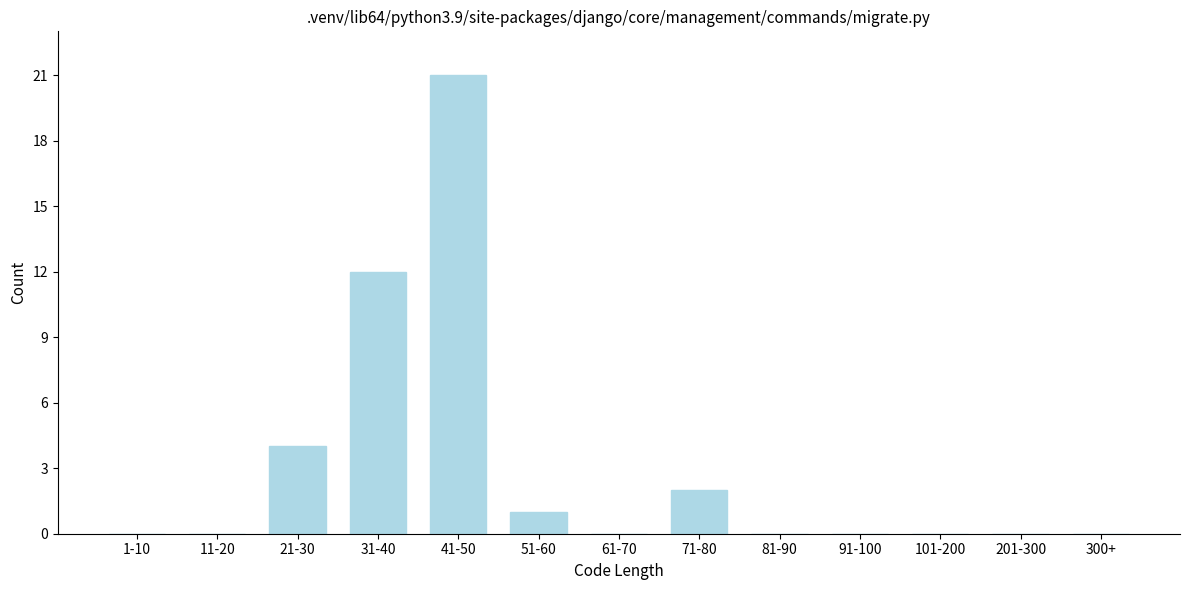

Reading left to right, what are all the values shown in this chart?

1-10=0	11-20=0	21-30=4	31-40=12	41-50=21	51-60=1	61-70=0	71-80=2	81-90=0	91-100=0	101-200=0	201-300=0	300+=0